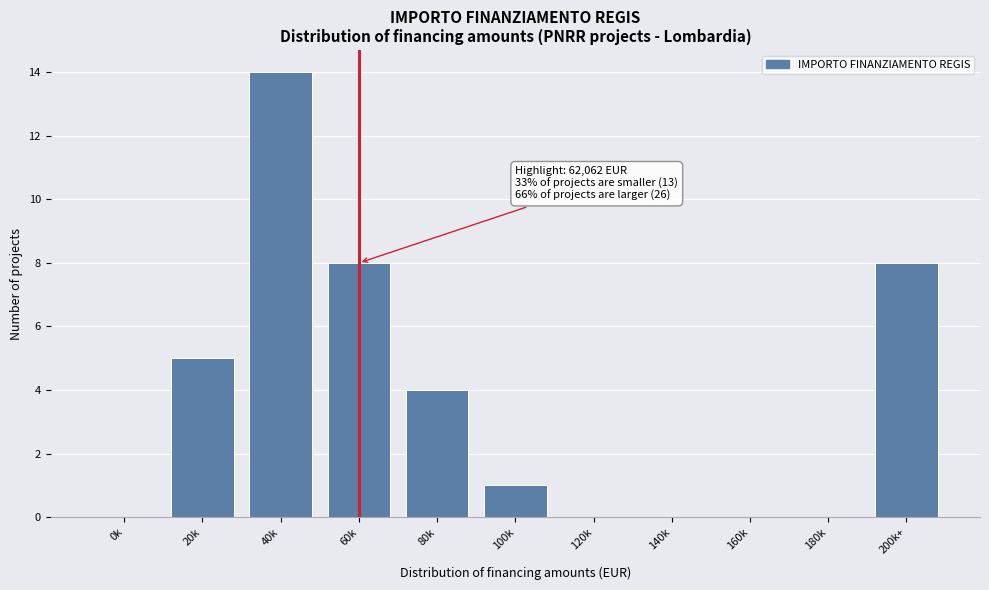

Reading left to right, what are all the values shown in this chart?

0k=0	20k=5	40k=14	60k=8	80k=4	100k=1	120k=0	140k=0	160k=0	180k=0	200k+=8